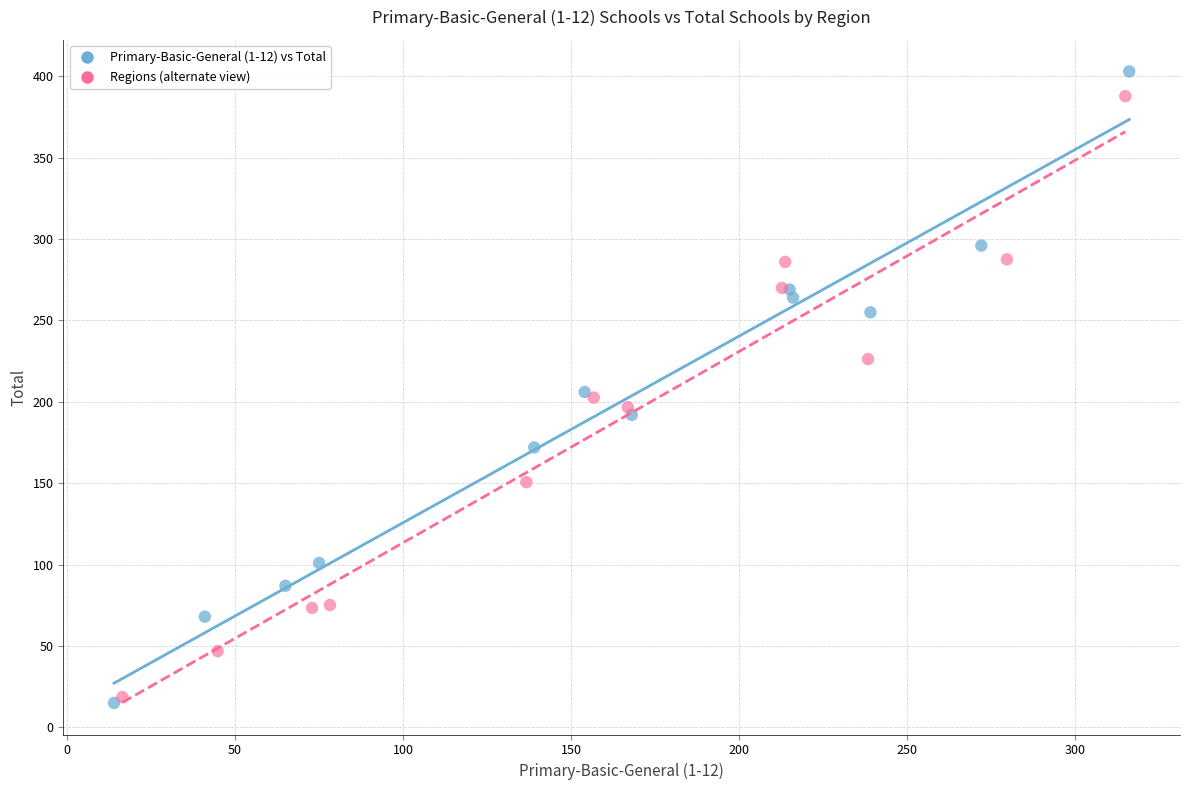

What are all the series names shown in the legend?

Primary-Basic-General (1-12) vs Total, Regions (alternate view)